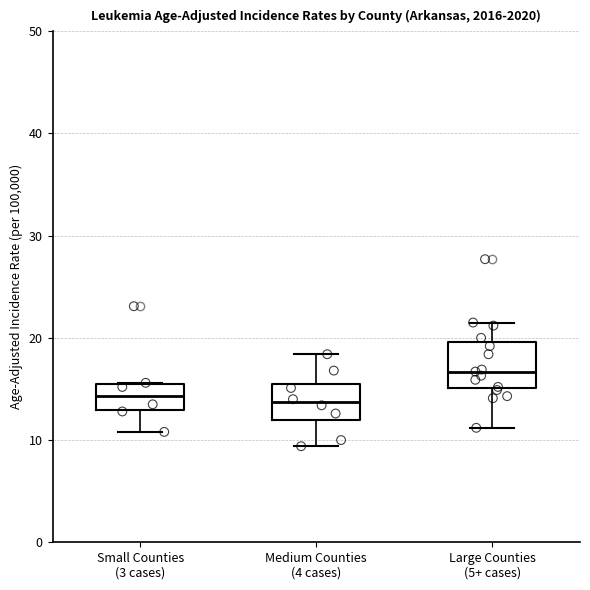

Reading left to right, transcribe this box plot: for each box, give where its median line is, the range the box spans, and where its two whiskers end, as read against the y-axis. The values are not printed on the chart, so give them approximately, as read against the axis.

Small Counties (3 cases): median 14, box 13 to 16, whiskers 11 to 16
Medium Counties (4 cases): median 14, box 12 to 16, whiskers 9 to 18
Large Counties (5+ cases): median 17, box 15 to 20, whiskers 11 to 22